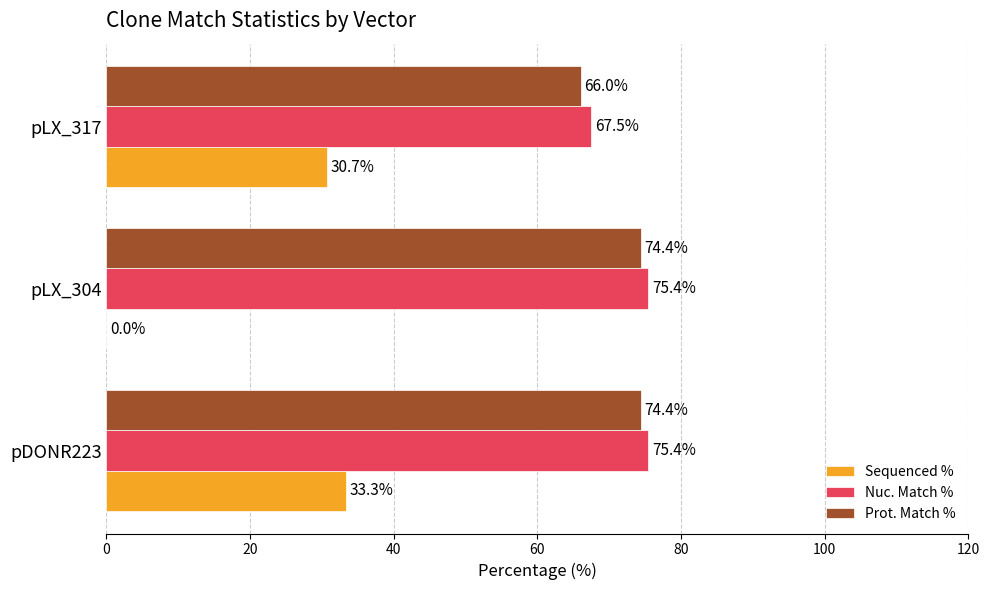

Where is Sequenced % nearest to the value 16?

pLX_317